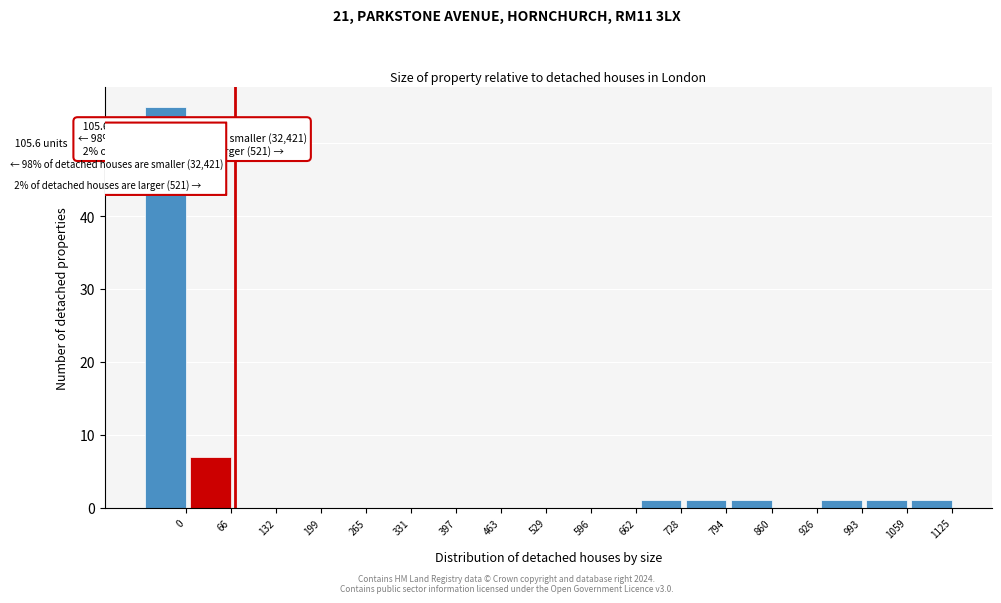

Reading left to right, what are all the values shown in this chart?

0=55	66=7	132=0	199=0	265=0	331=0	397=0	463=0	529=0	596=0	662=0	728=1	794=1	860=1	926=0	993=1	1059=1	1125=1